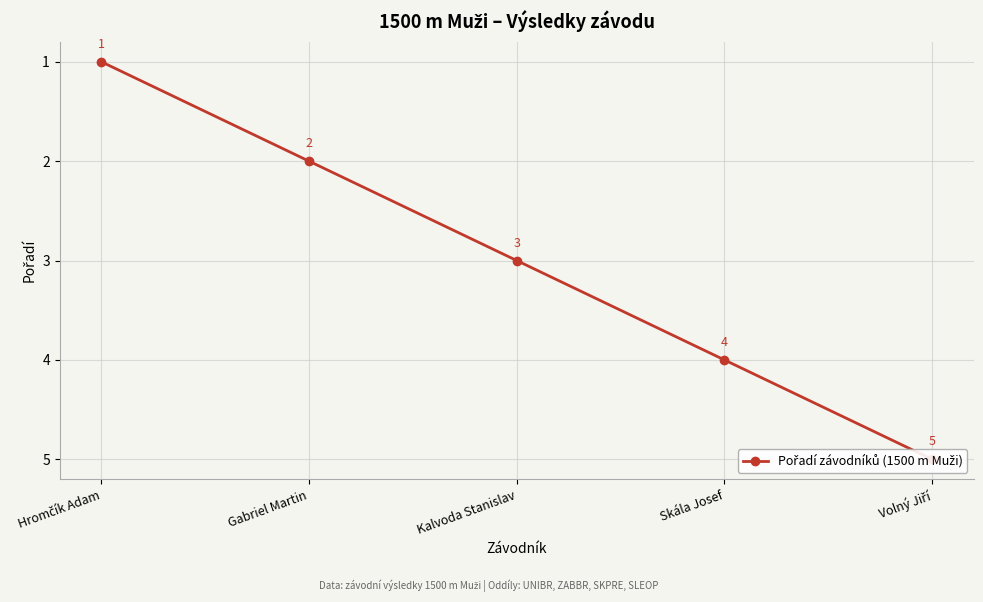

Where is the data nearest to the value 3?

Kalvoda Stanislav